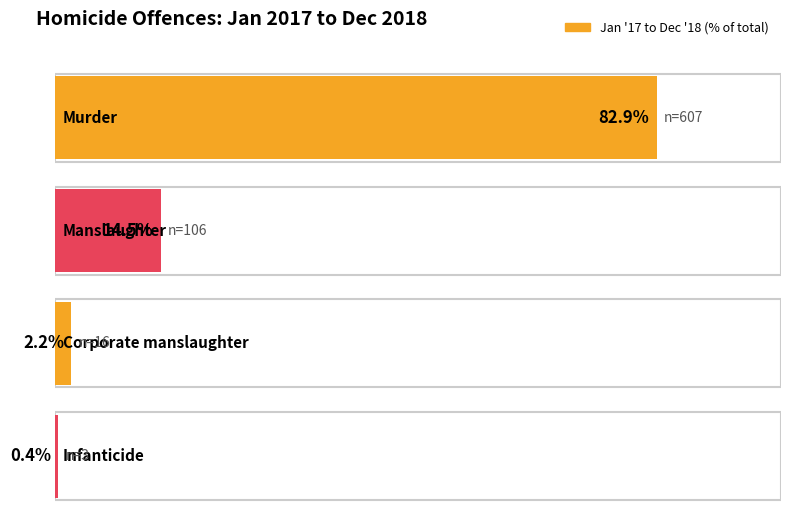

Between Manslaughter and Infanticide, which is larger?

Manslaughter